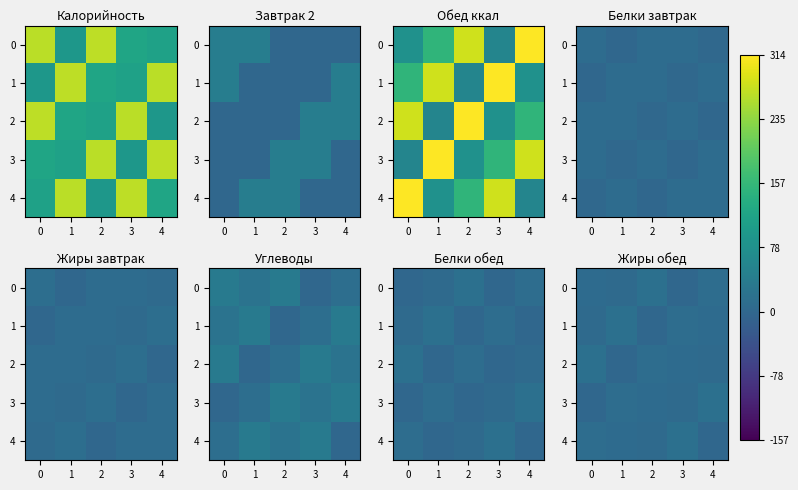

What value does the 2 series have at 1?

0.4